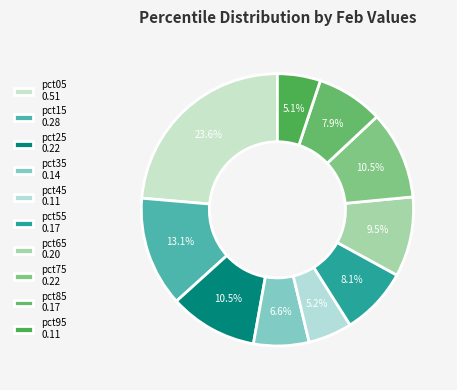

What percentage do pct15 and pct05 together represent?

36.7%